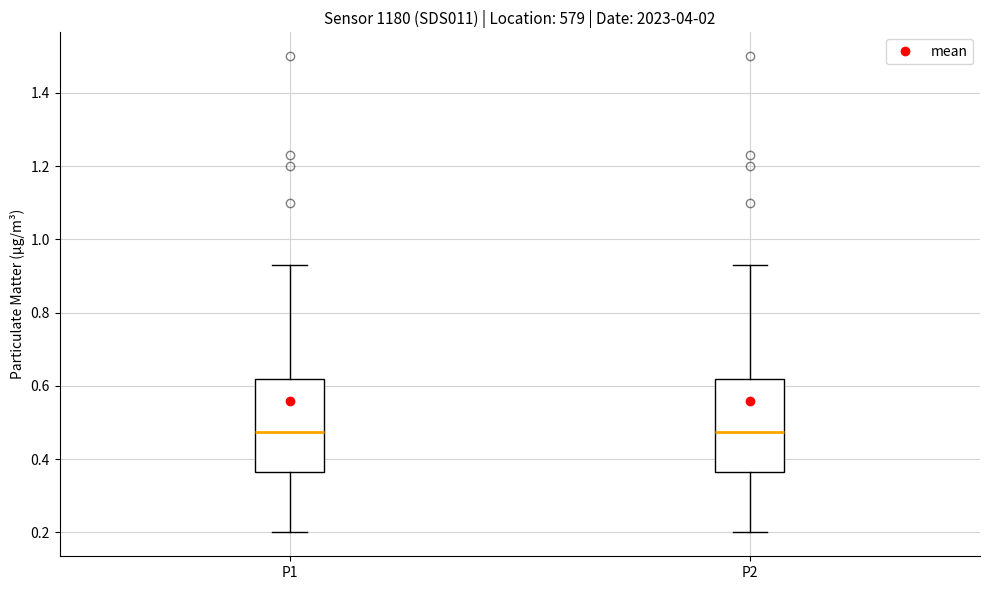

Reading left to right, read every box against the y-axis: the position of its median line, the range the box covers, and the ends of its whiskers. The values are not printed on the chart, so give them approximately, as read against the axis.

P1: median 0.48, box 0.36 to 0.62, whiskers 0.20 to 0.94
P2: median 0.48, box 0.36 to 0.62, whiskers 0.20 to 0.94